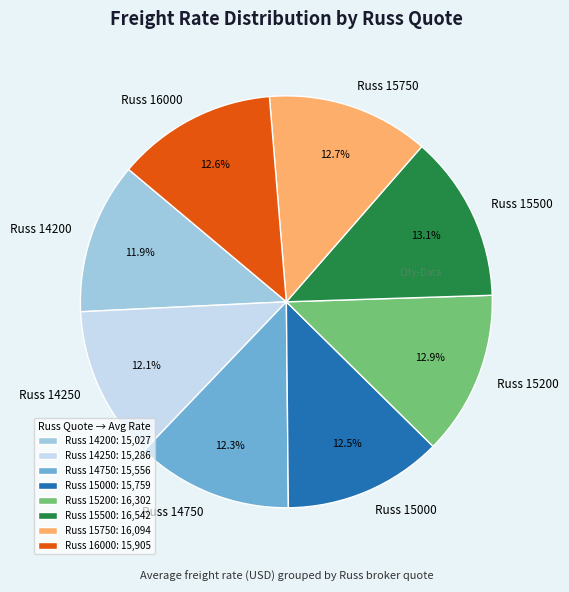

Between Russ 15500 and Russ 14750, which is larger?

Russ 15500